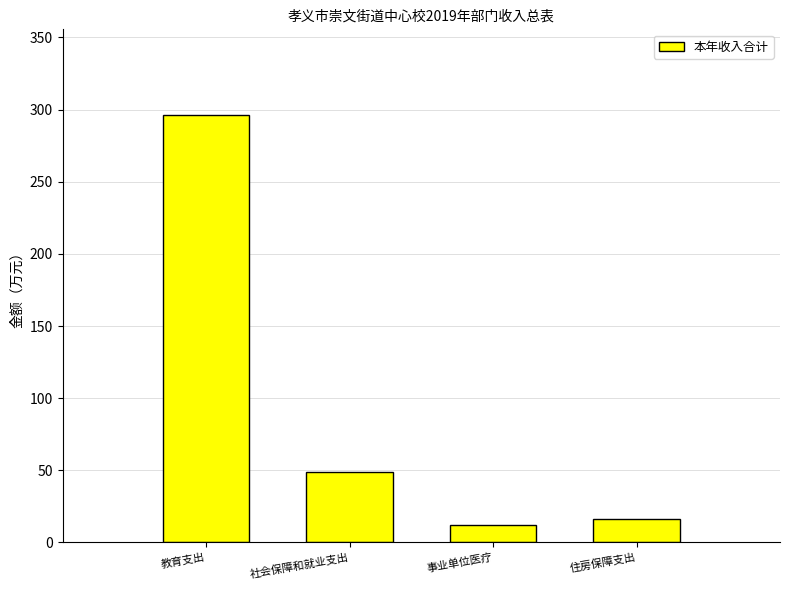

Rank the categories by value from highest to lowest.

教育支出, 社会保障和就业支出, 住房保障支出, 事业单位医疗